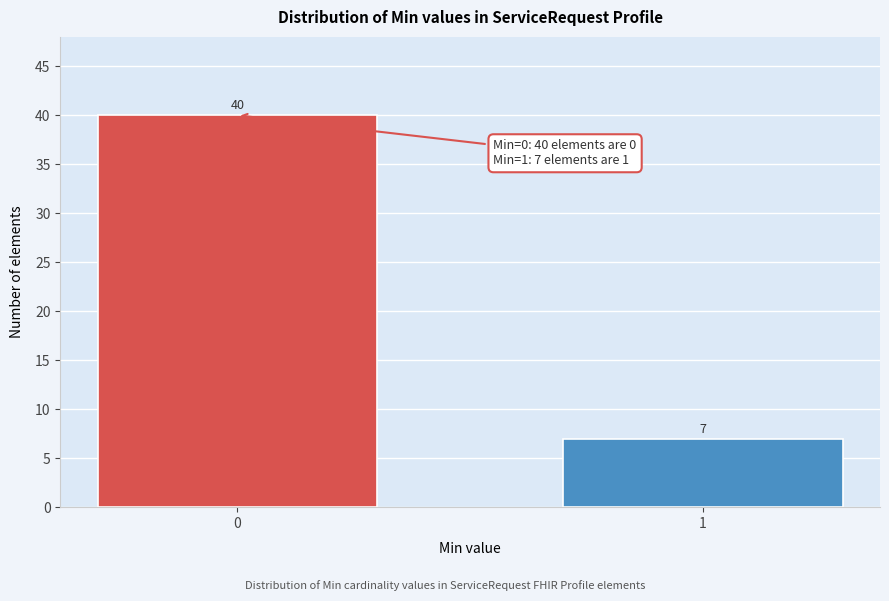

Reading left to right, extract all data points from this chart.

40	7